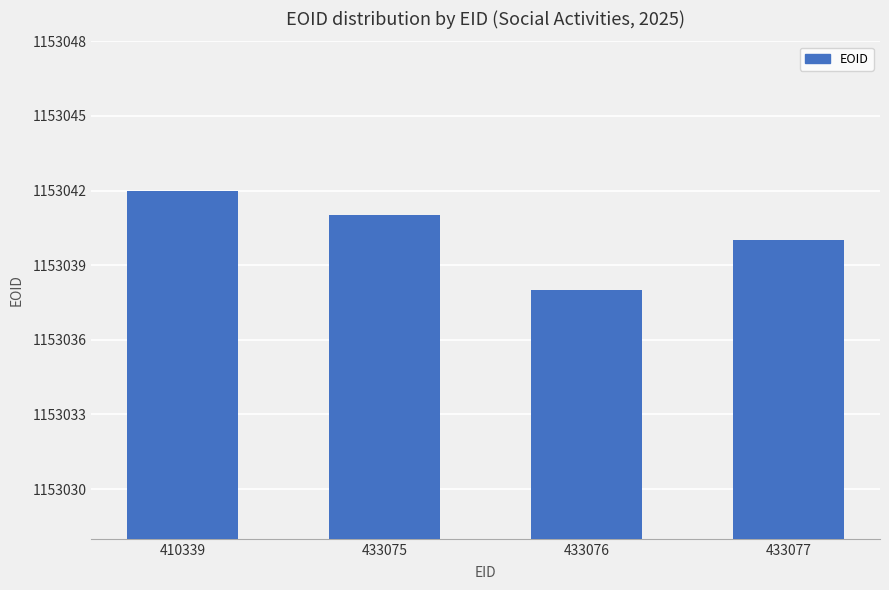

Is it true that the value at 433077 is 1153040?

True